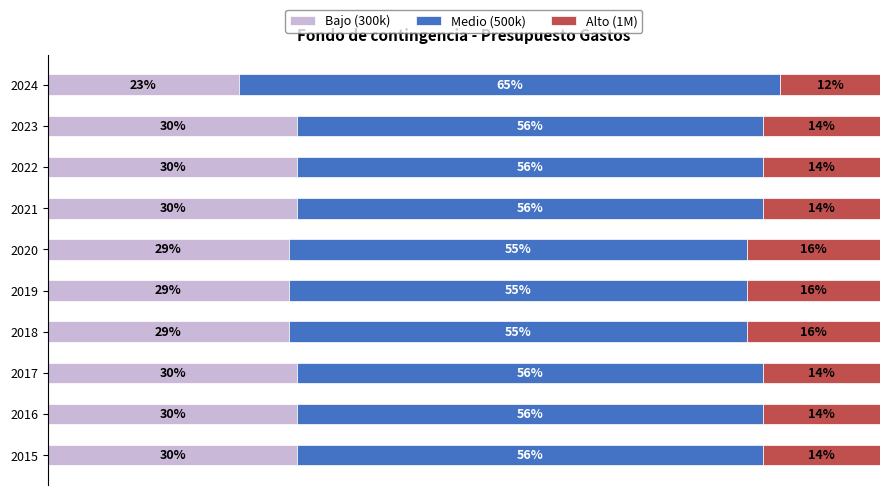

What are all the series names shown in the legend?

Bajo (300k), Medio (500k), Alto (1M)